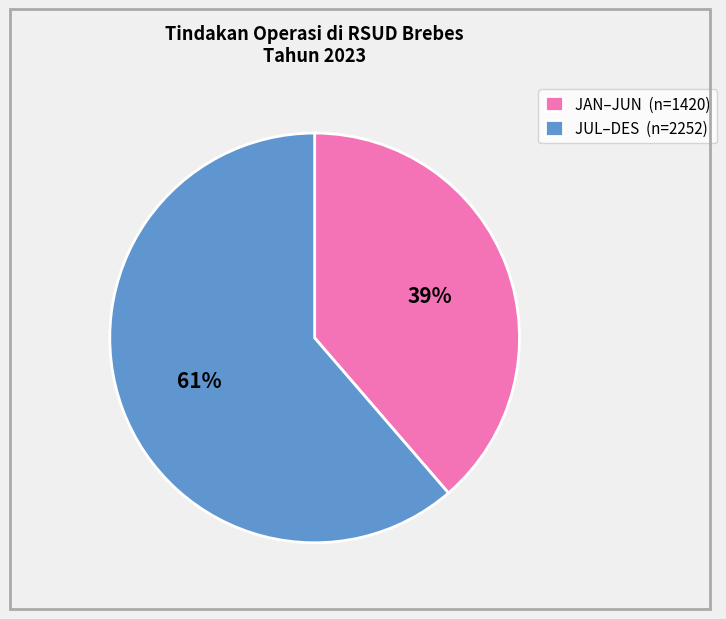

Is the sum of JAN–JUN (n=1420) and JUL–DES (n=2252) greater than half?

Yes